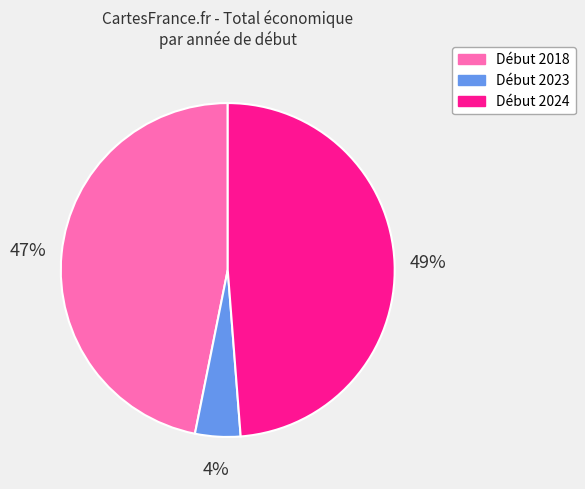

To the nearest percent, what is the average slice percentage?

33%